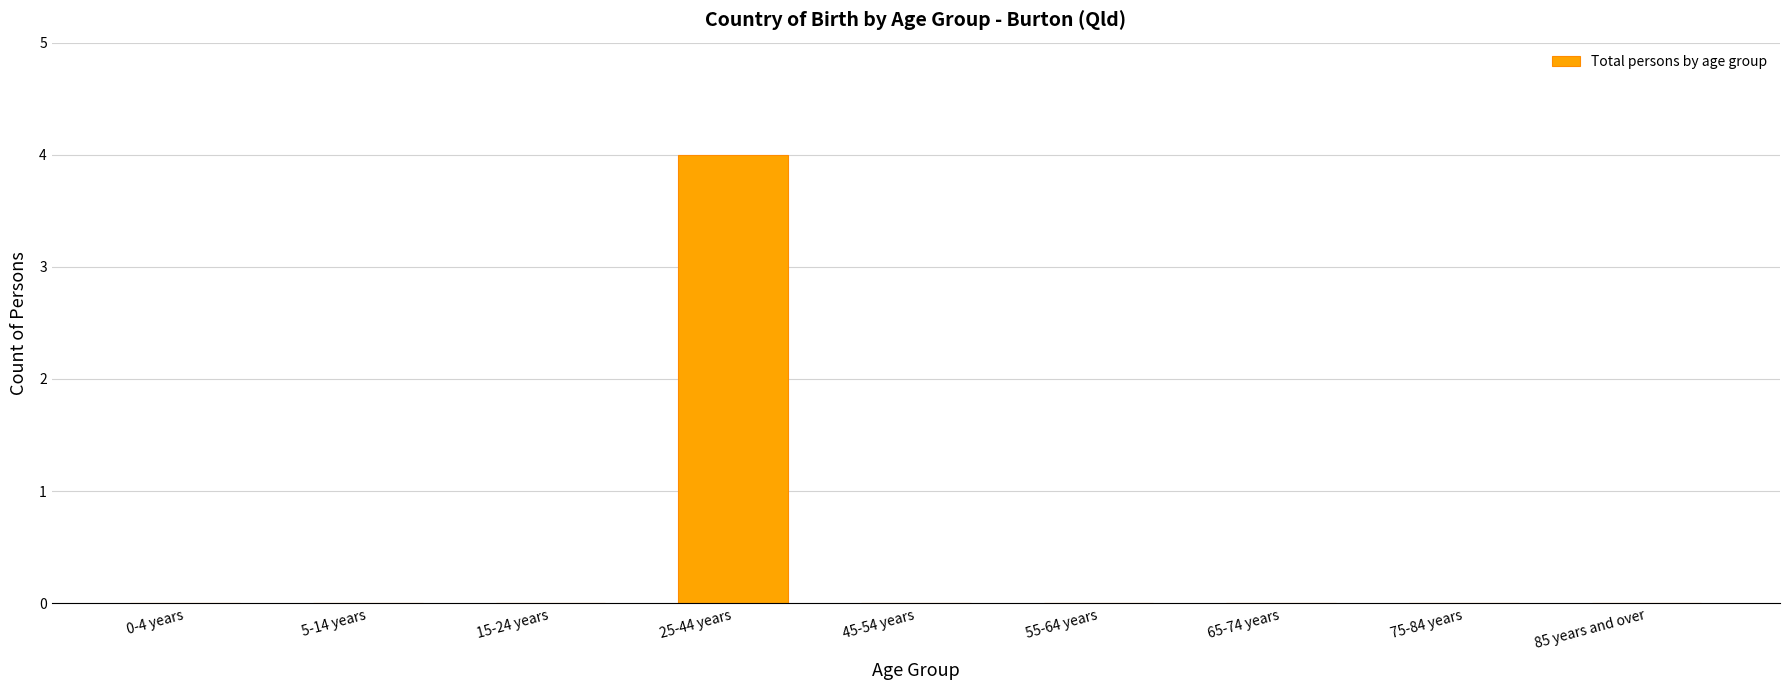

Reading left to right, list all the values displayed in this chart.

0-4 years=0	5-14 years=0	15-24 years=0	25-44 years=4	45-54 years=0	55-64 years=0	65-74 years=0	75-84 years=0	85 years and over=0